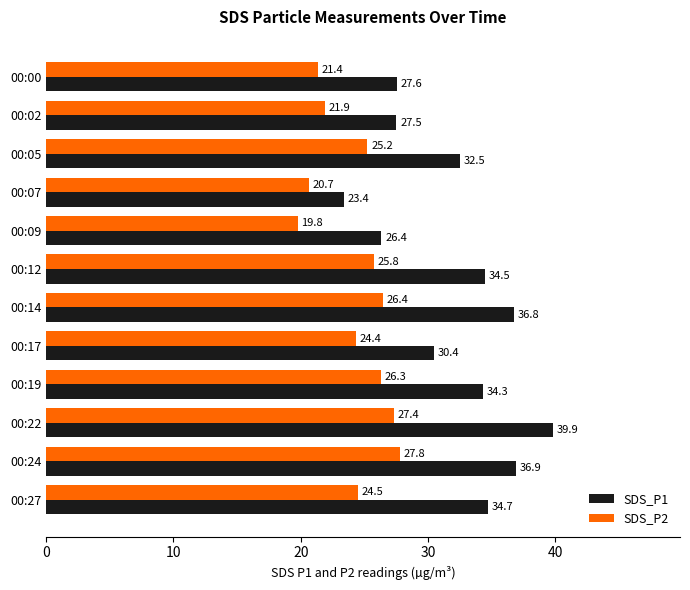

What is the difference between the second highest and minimum values in the SDS_P1 series?

13.5